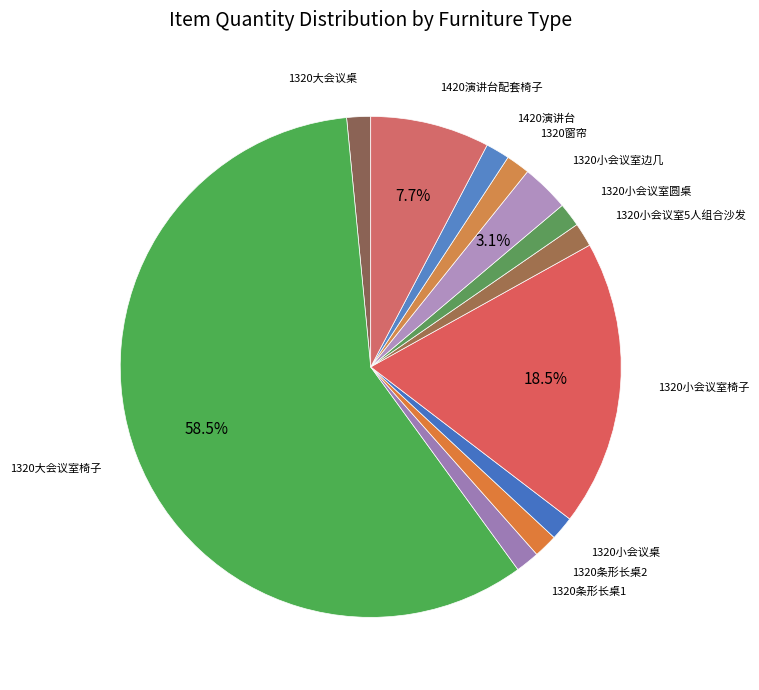

Count the number of slices in the pie.

12